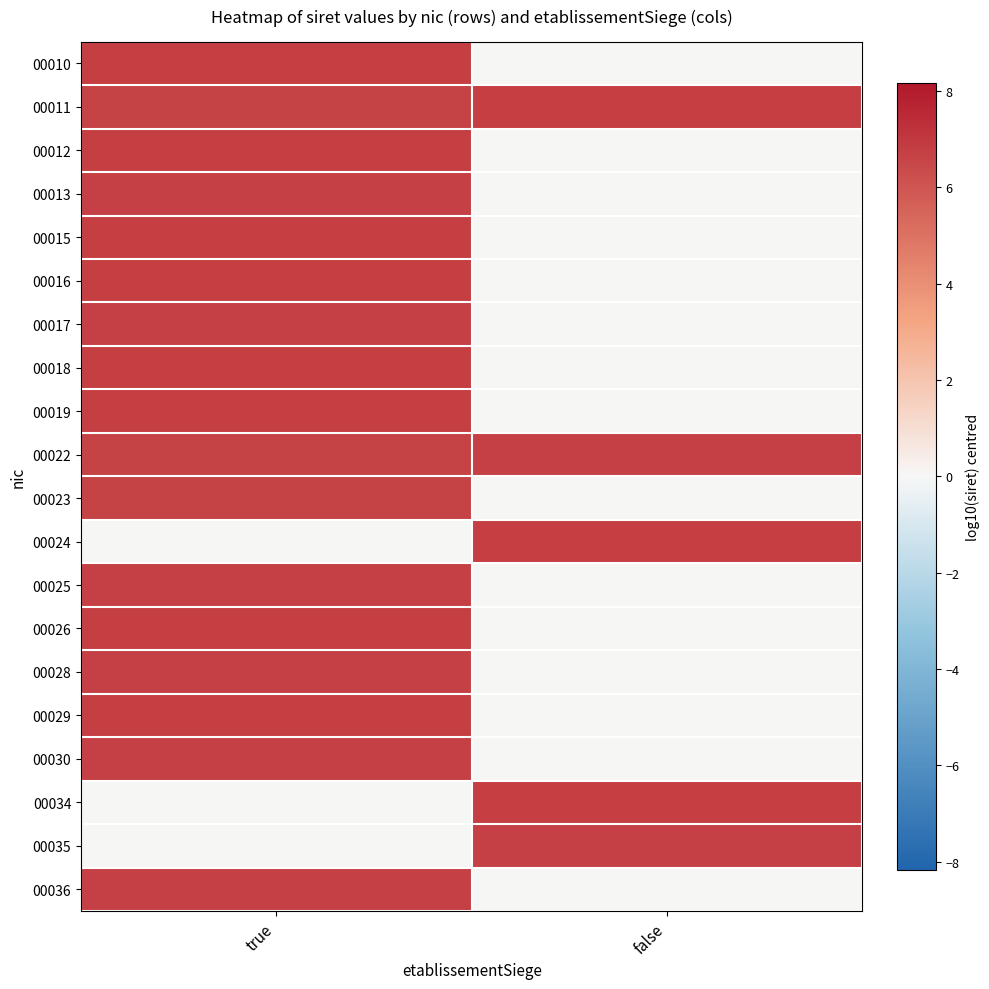

List the series in order of their peak value, highest first.

00011, 00016, 00010, 00019, 00034, 00024, 00015, 00026, 00018, 00012, 00029, 00022, 00028, 00013, 00035, 00030, 00017, 00036, 00025, 00023